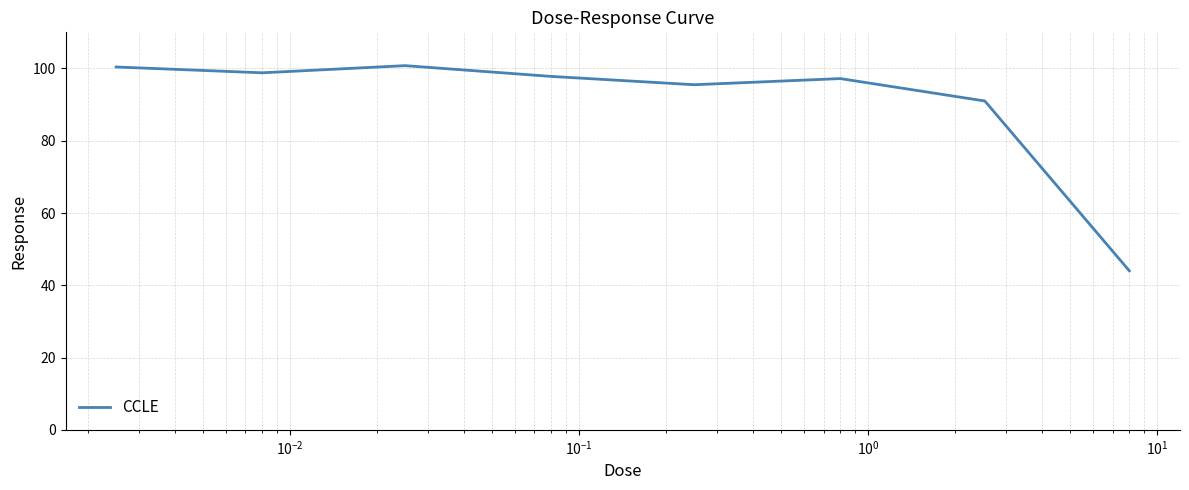

What is the maximum value shown in the chart?

100.8